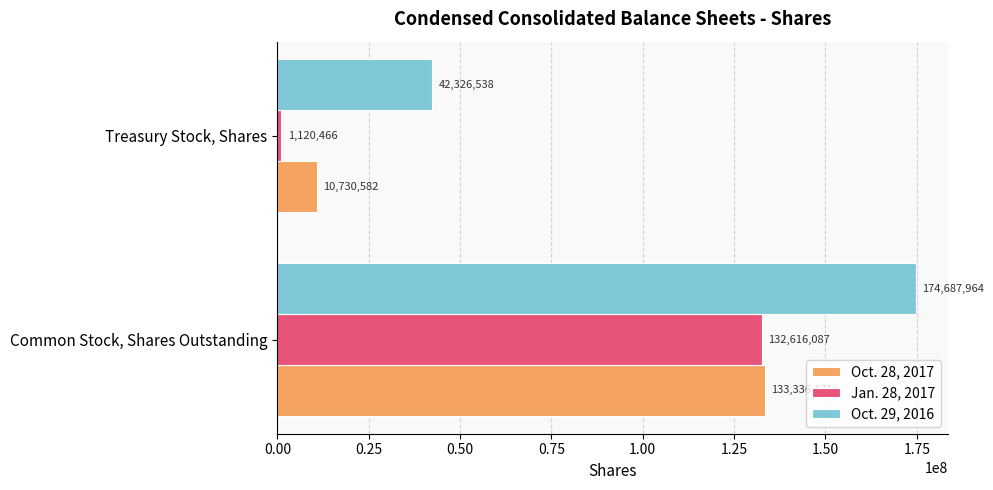

What are all the series names shown in the legend?

Oct. 28, 2017, Jan. 28, 2017, Oct. 29, 2016